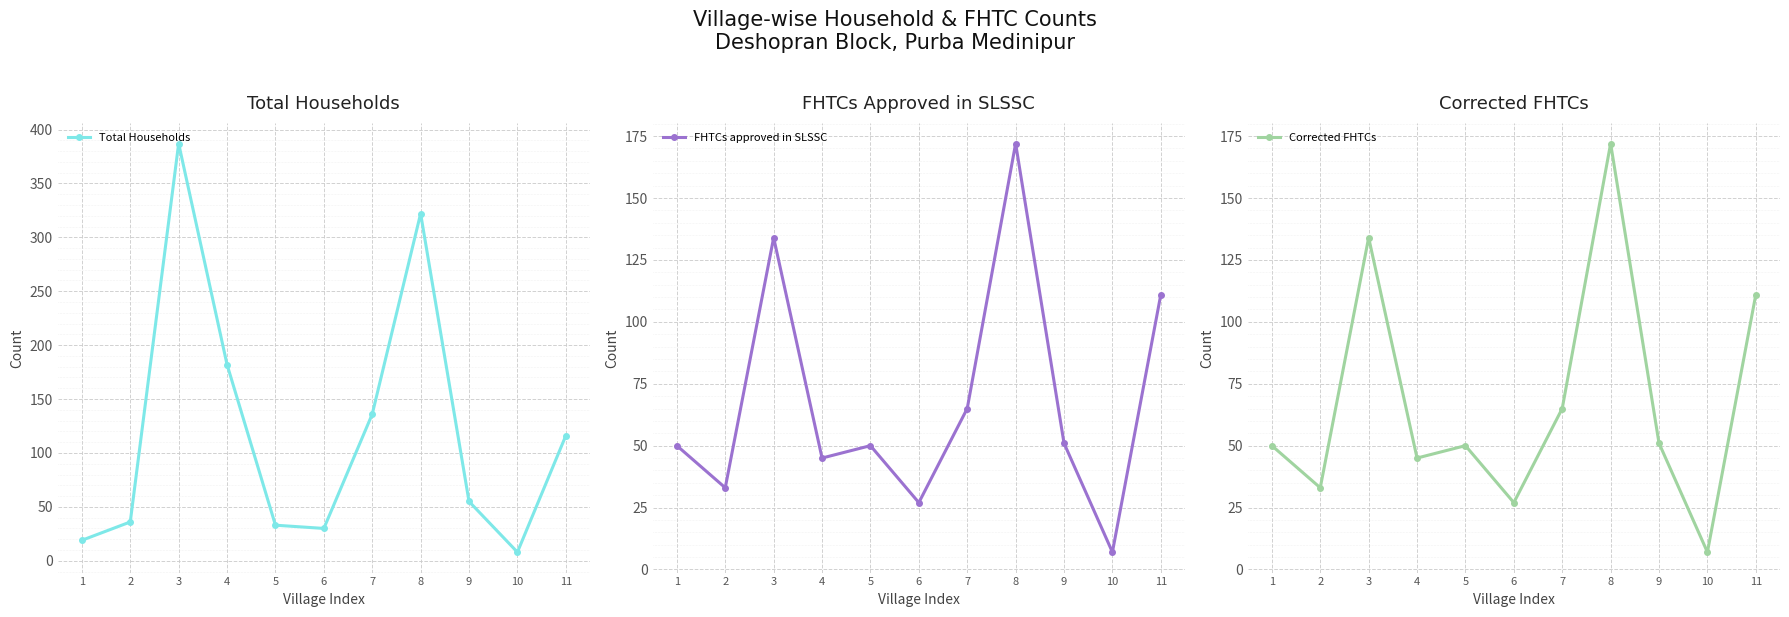

How many data points does each series have?

11